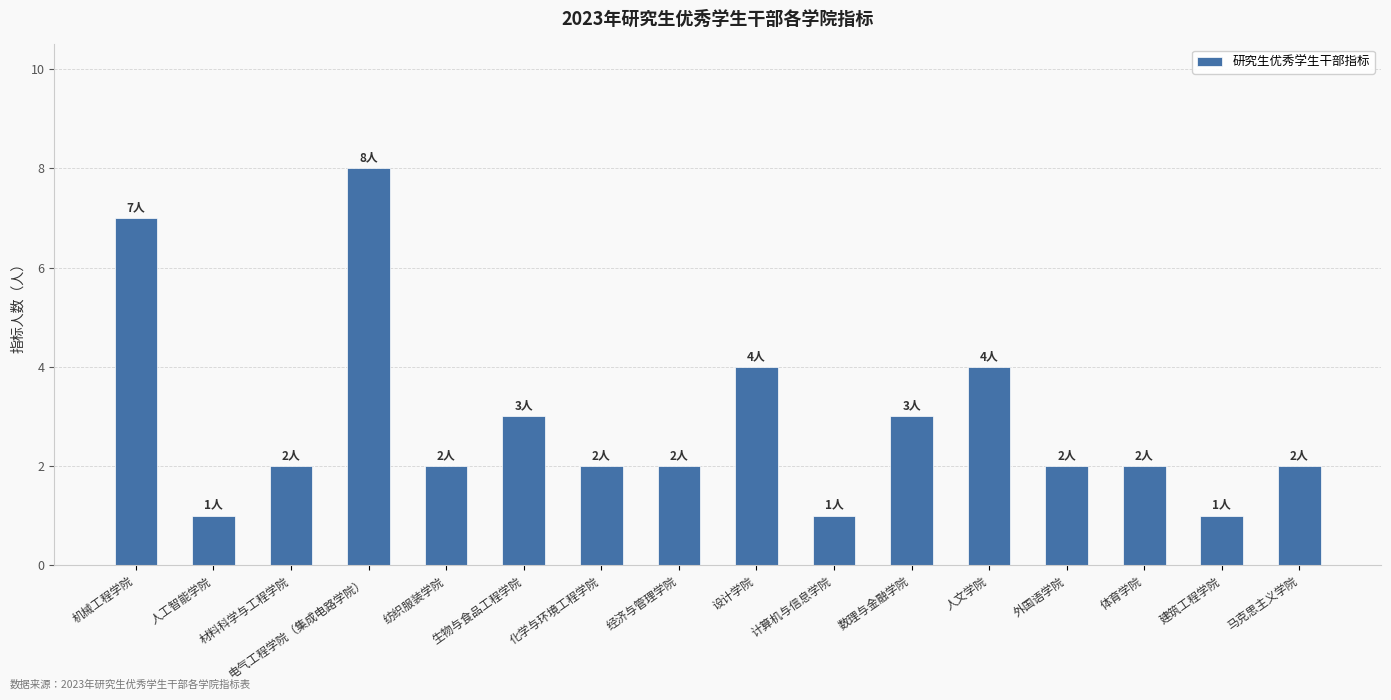

Does the chart contain stacked bars?

No